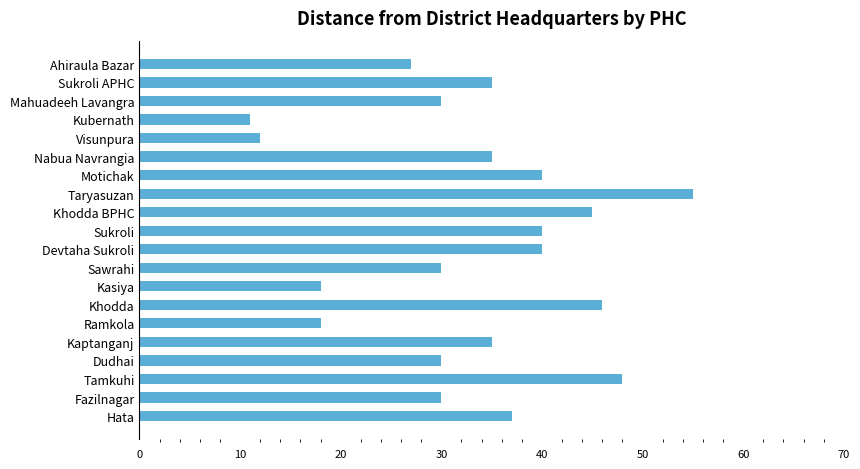

How many categories are shown in the chart?

20